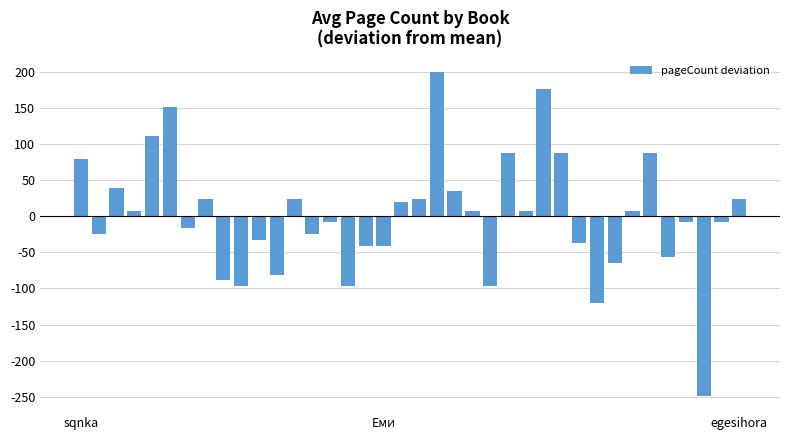

Are the bars horizontal?

No